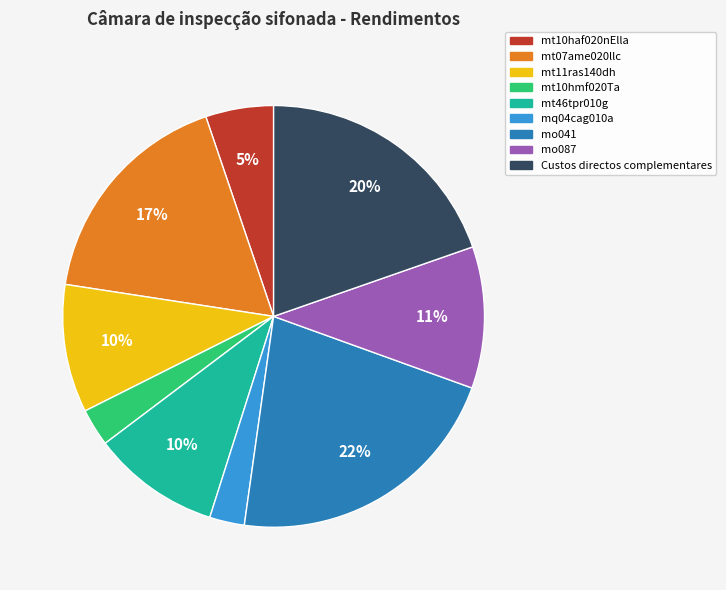

Is there a majority slice in this chart?

No